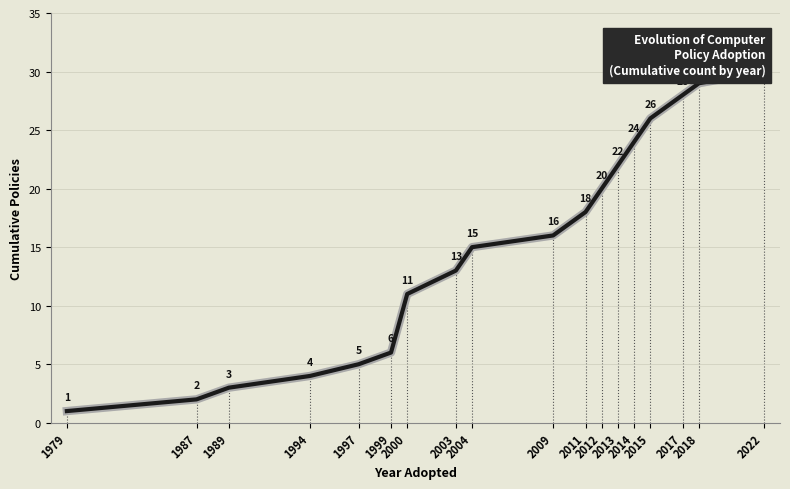

Reading left to right, list all the values displayed in this chart.

1979=1	1987=2	1989=3	1994=4	1997=5	1999=6	2000=11	2003=13	2004=15	2009=16	2011=18	2012=20	2013=22	2014=24	2015=26	2017=28	2018=29	2022=30